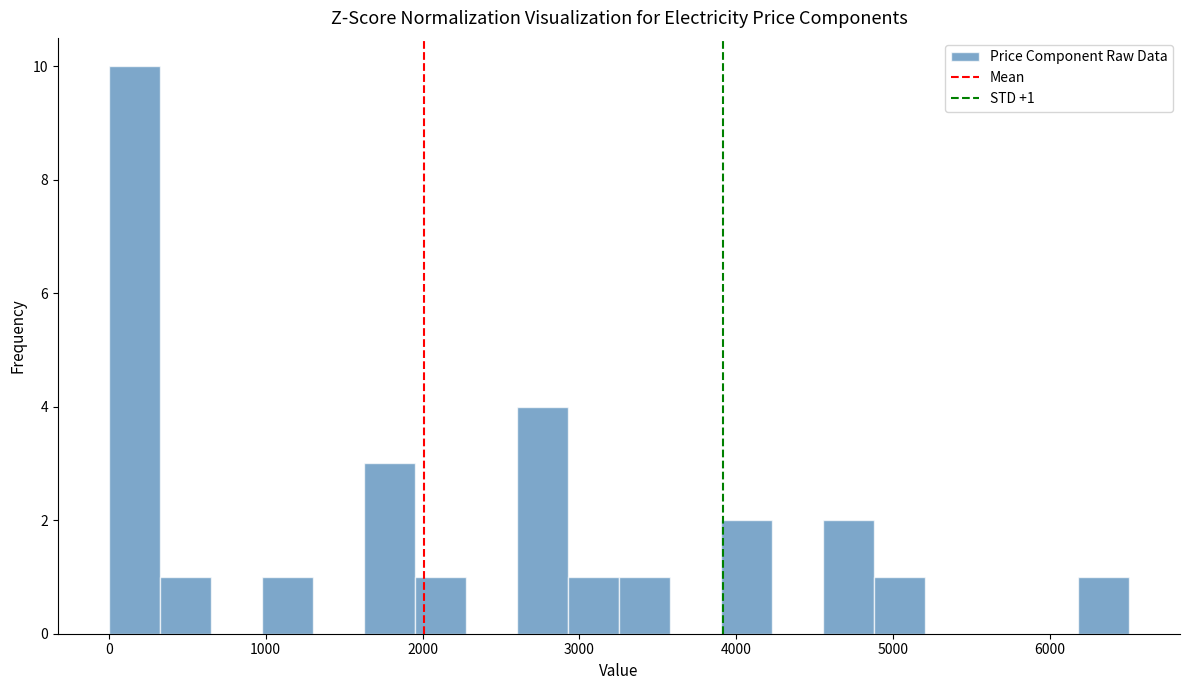

Around what value on the x-axis is the tallest bar? Give the approximate position of its centre, as read against the axis.

200